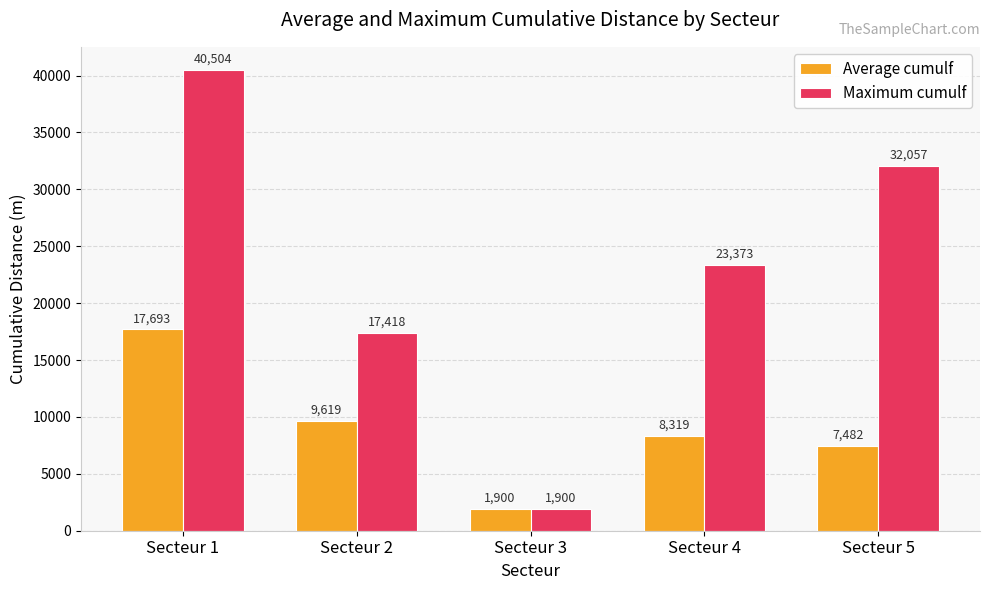

What is the maximum value for Average cumulf?

17692.9